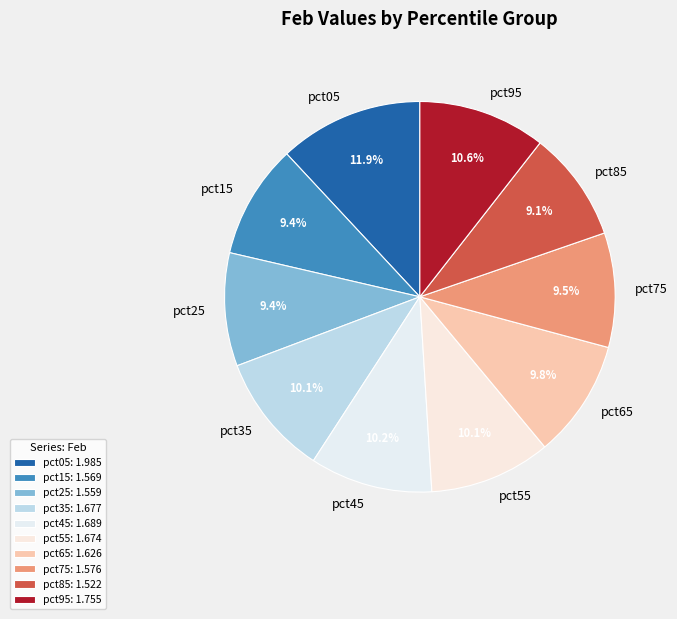

How many segments does this pie chart have?

10